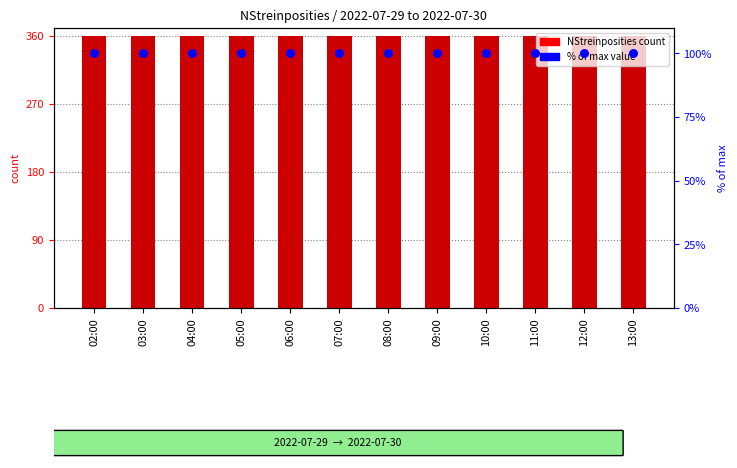

What are all the series names shown in the legend?

NStreinposities count, % of max